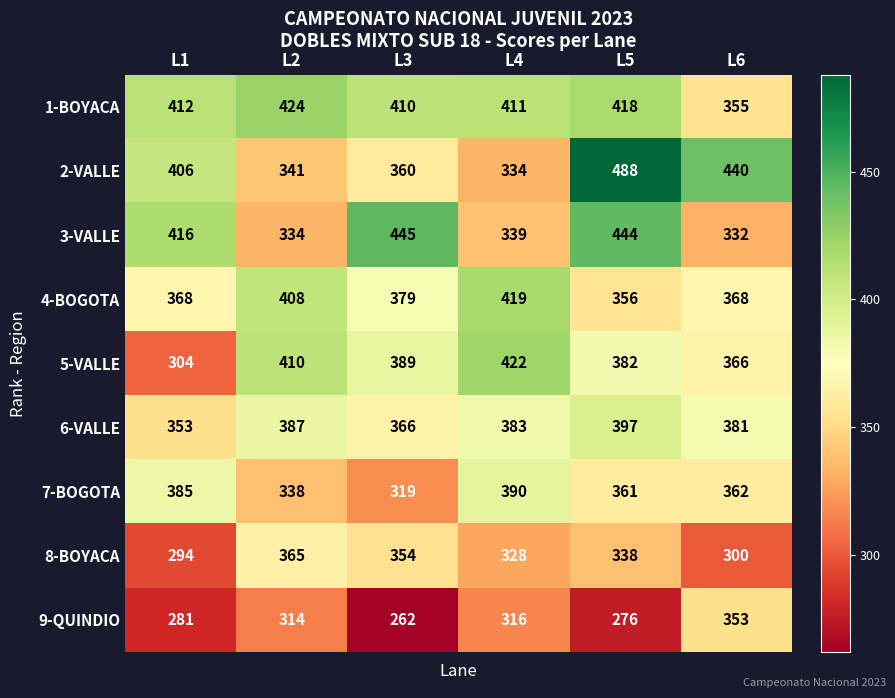

What is the difference between the maximum and second lowest values in the 7-BOGOTA series?

52